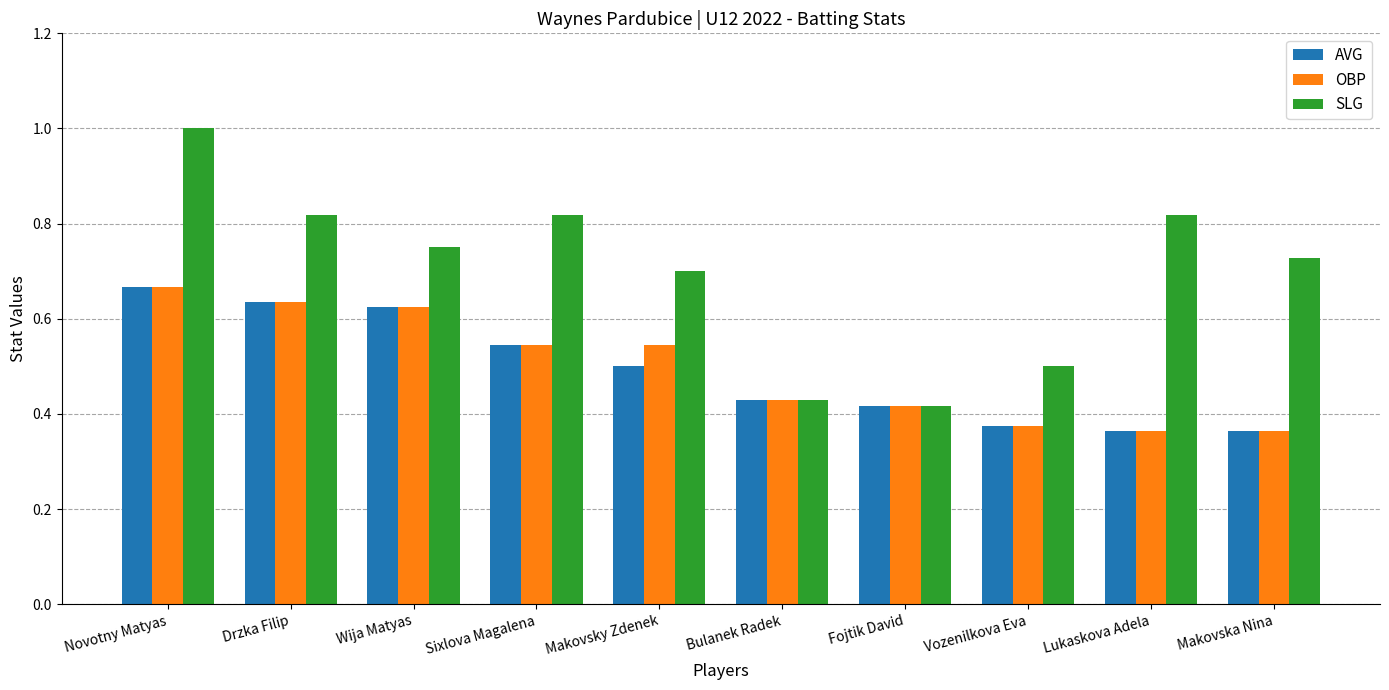

What is the greatest value displayed?

1.0